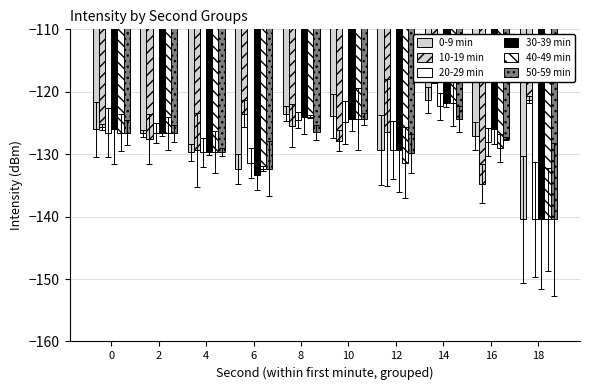

What is the total value across all series at 4?

-777.8